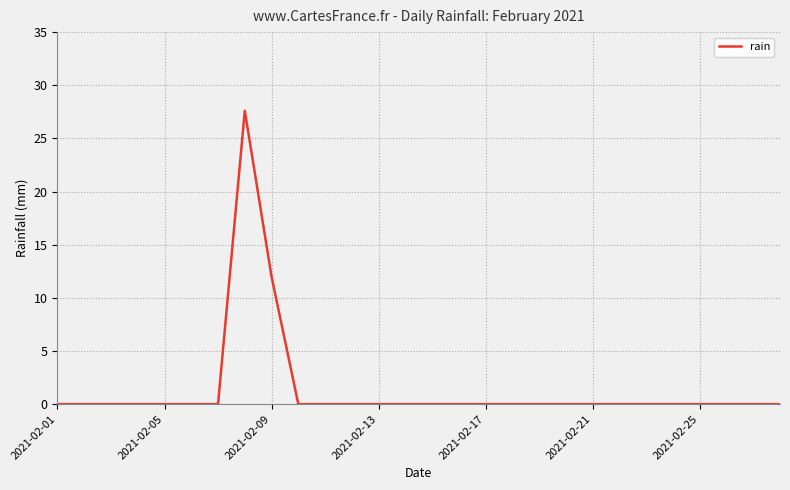

What is the maximum value shown in the chart?

27.6